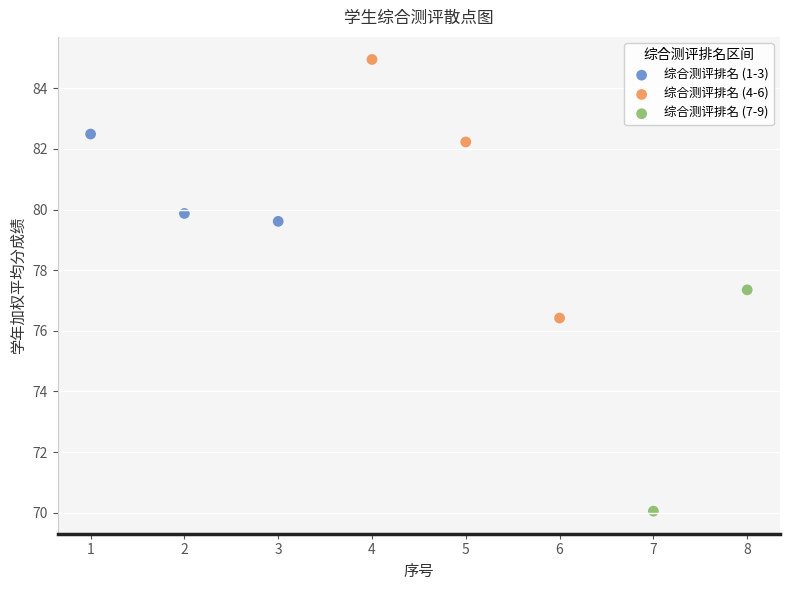

What are all the series names shown in the legend?

综合测评排名 (1-3), 综合测评排名 (4-6), 综合测评排名 (7-9)